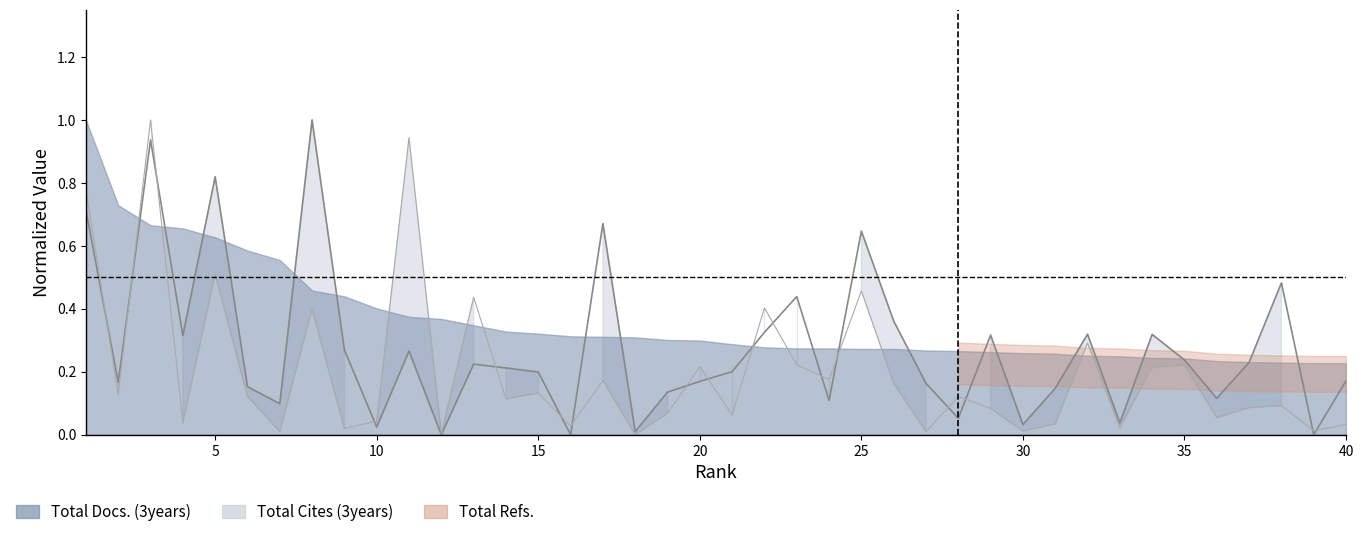

What is the value of the Total Cites (3years) point at the 23rd from the left?

0.4